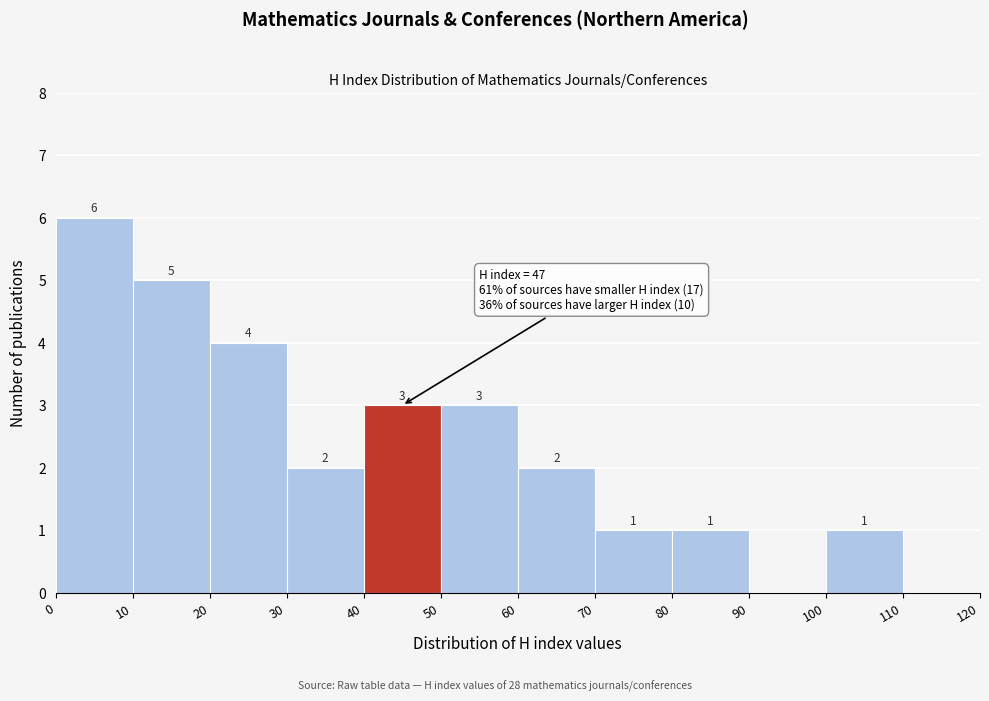

Over which range of the x-axis is the bar tallest?

0 to 10